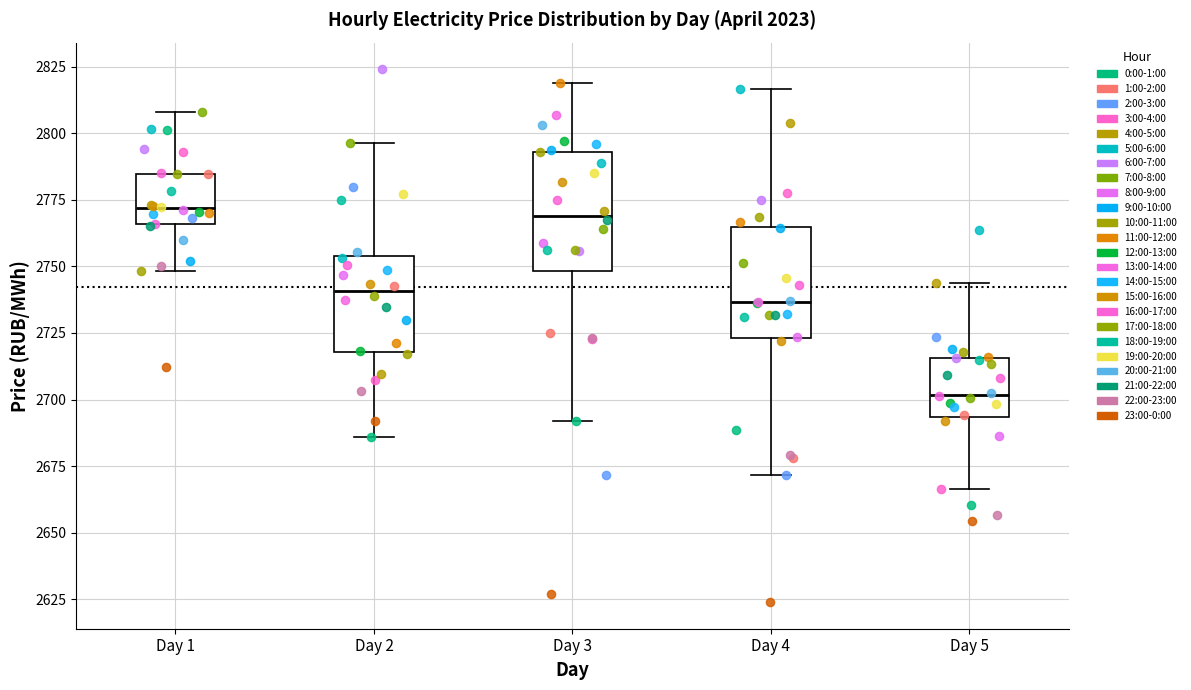

Where does the median line of the box for Day 1 sit on the y-axis? The values are not printed on the chart, so give them approximately, as read against the axis.

2770